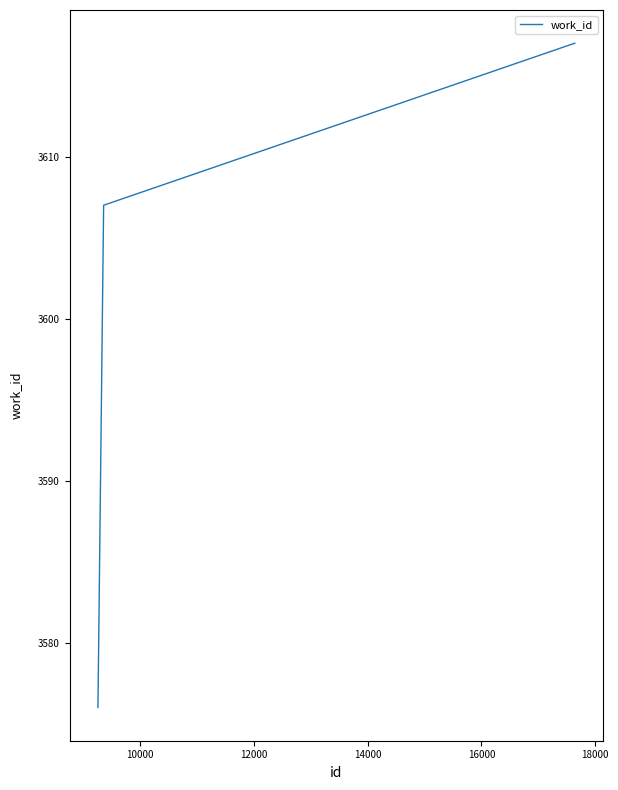

What is the difference between the maximum and minimum values?

41